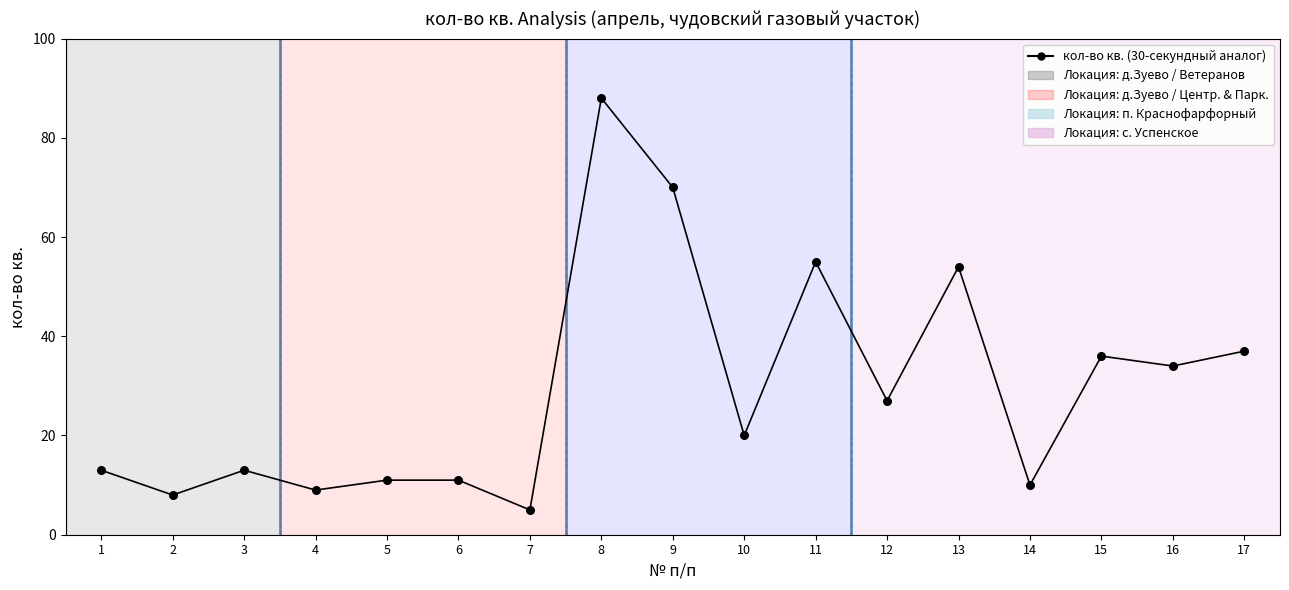

What is the ratio of the value at 12 to the value at 7?

5.4